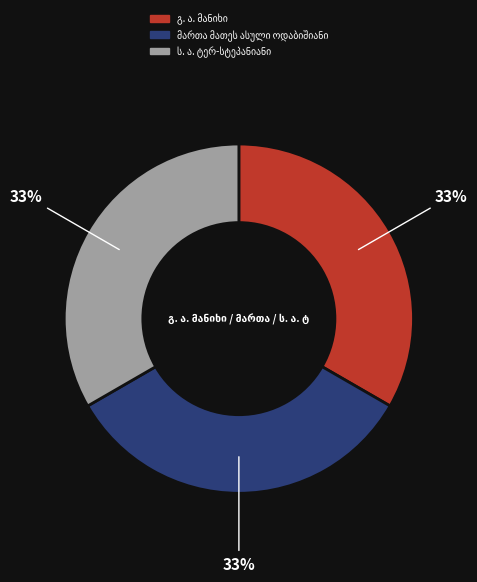

Is there any slice that represents more than half of the pie?

No